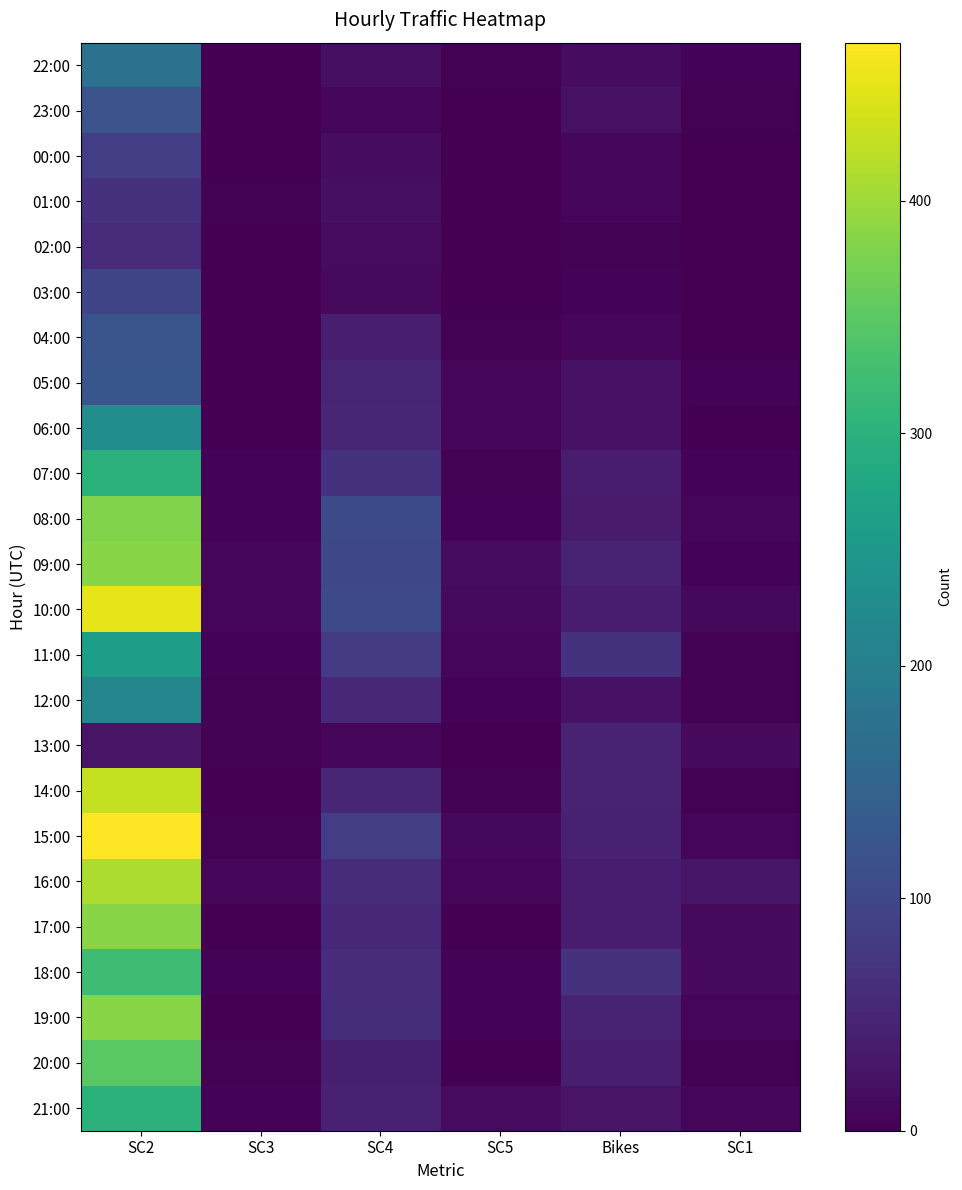

How many data points does each series have?

6